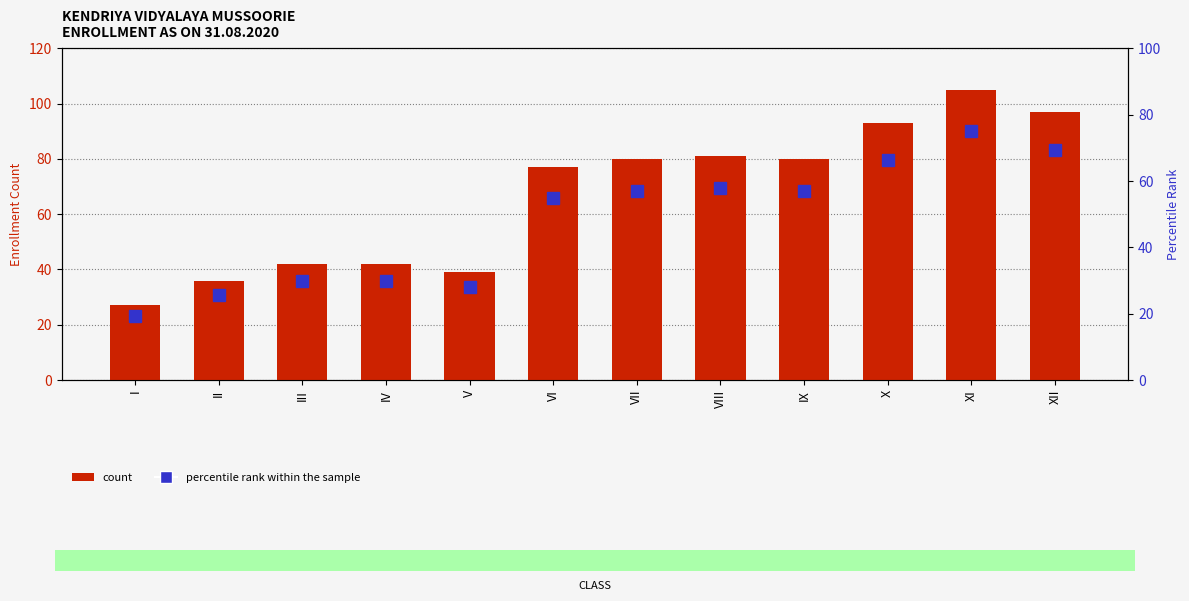

What is the value of the percentile rank within sample bar at the 4th from the left?

30.0